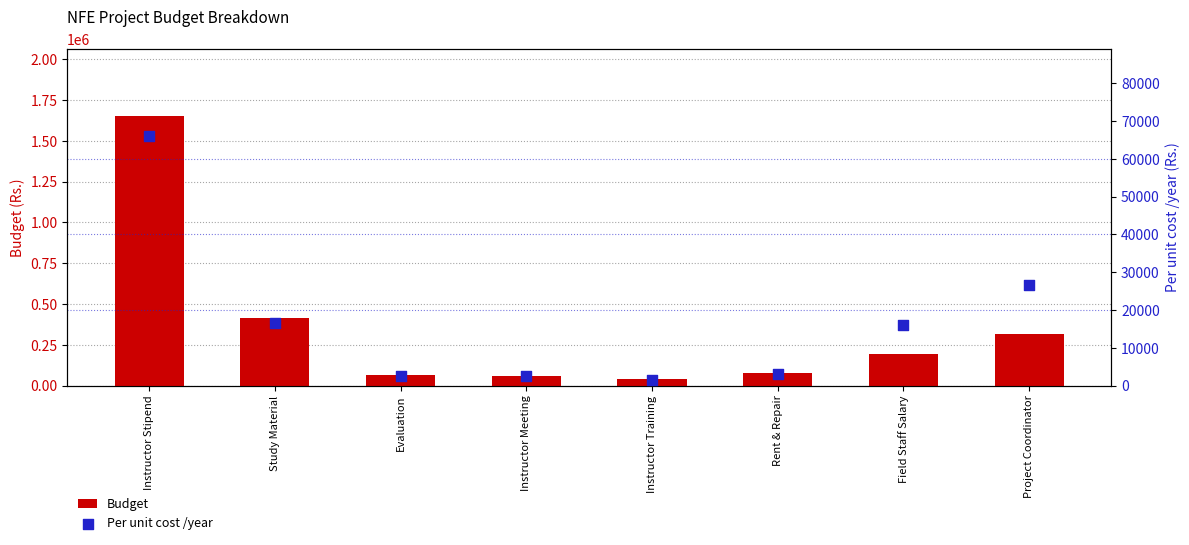

Which series reaches the minimum Y coordinate?

Per unit cost /year